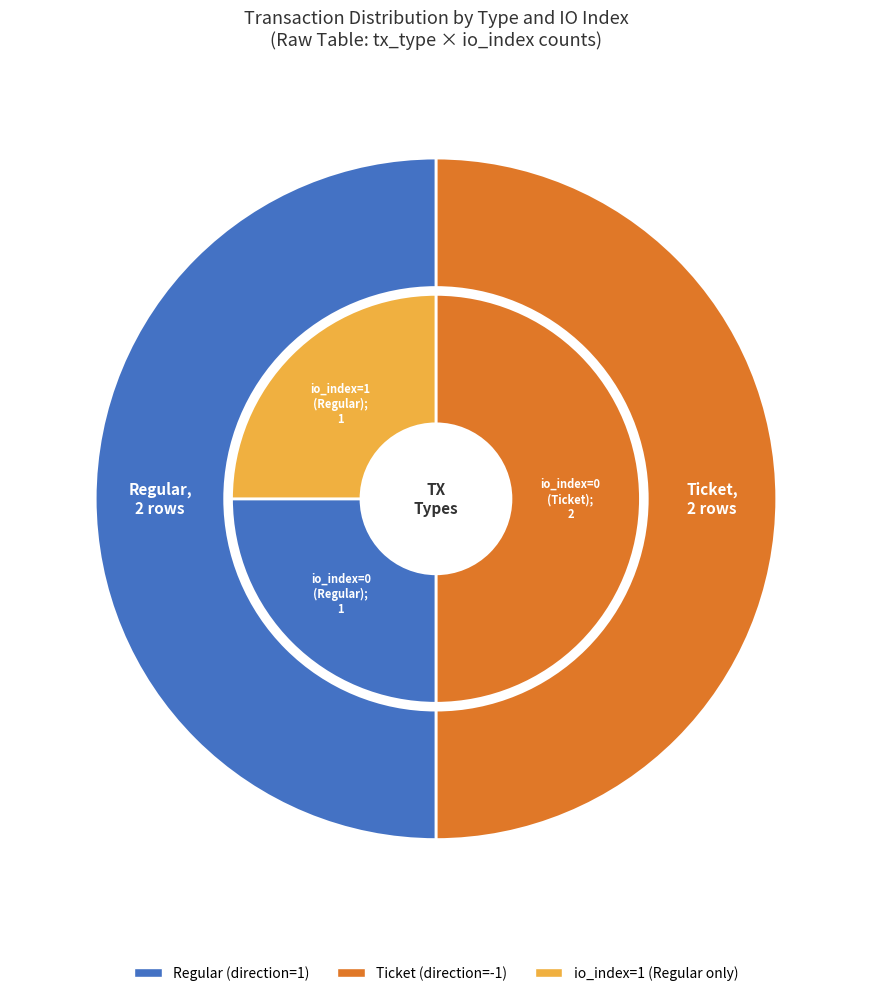

Which has a higher value, 2 or 1?

2